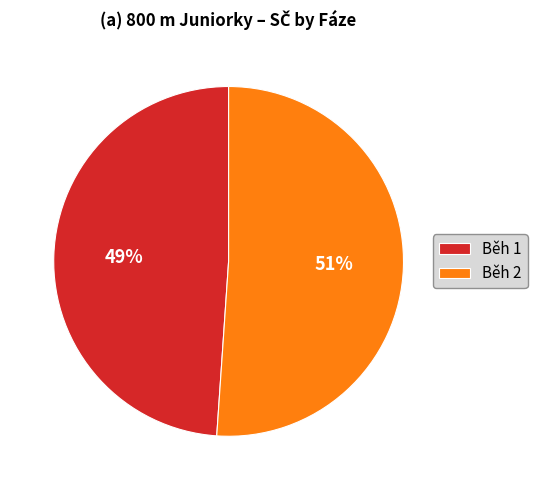

Combined, do Běh 1 and Běh 2 account for over 50%?

Yes